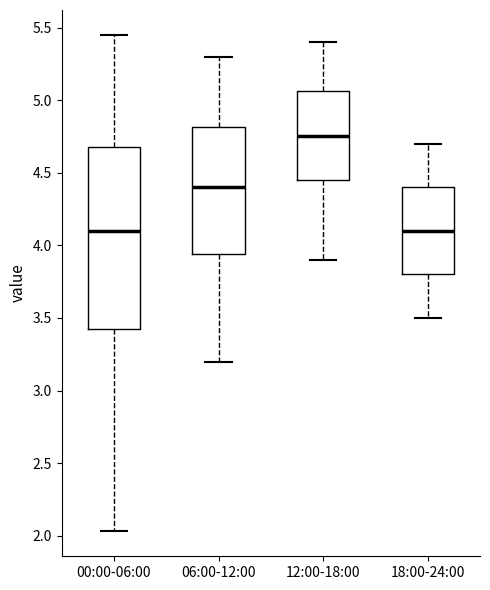

Comparing the boxes themselves (not the whiskers), which one is the tallest?

00:00-06:00